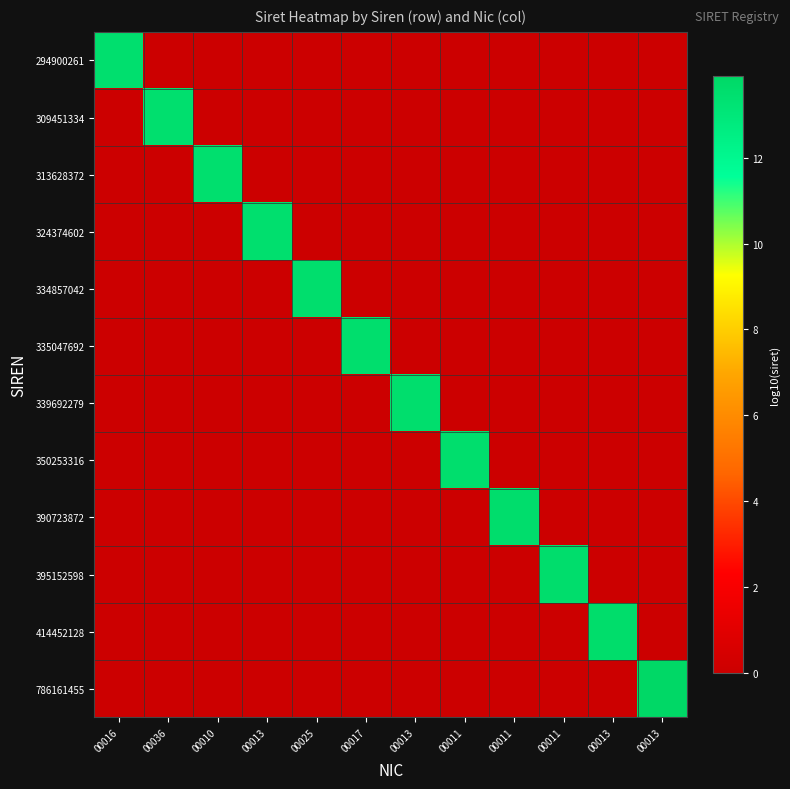

What is the total value across all series at 00013?

13.5